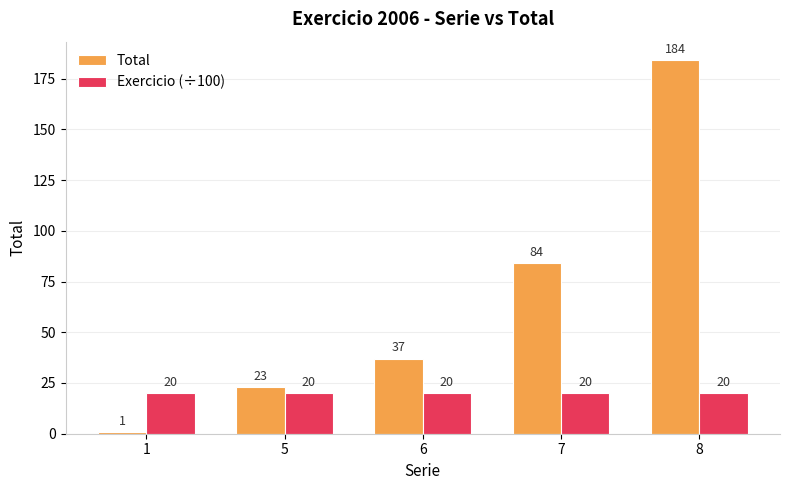

The value of Total at 5 is 23.0. True or false?

True